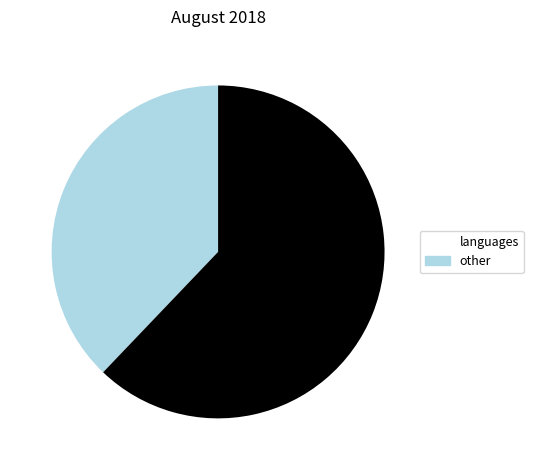

Is there a majority slice in this chart?

Yes